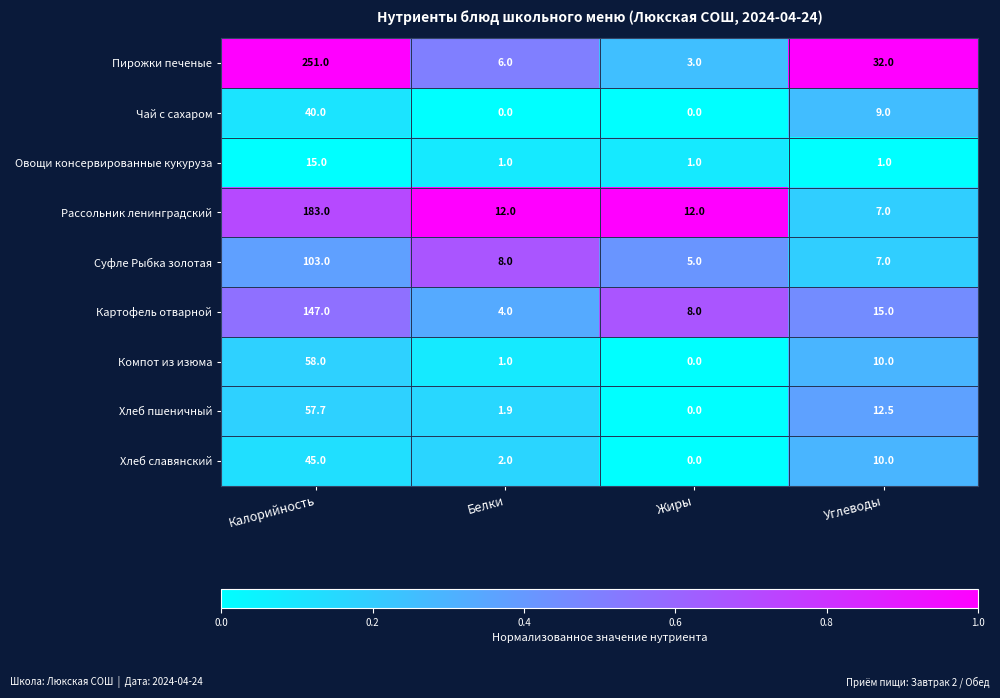

How many data points in Хлеб пшеничный are above 12?

2